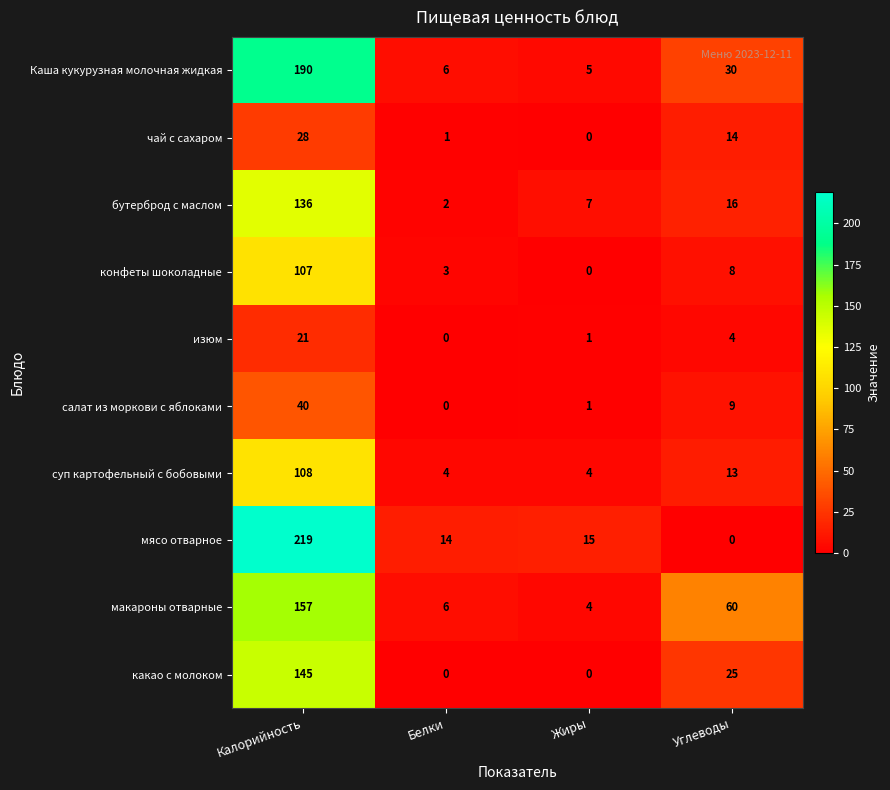

What is the sum of the мясо отварное values at Углеводы and Жиры?

15